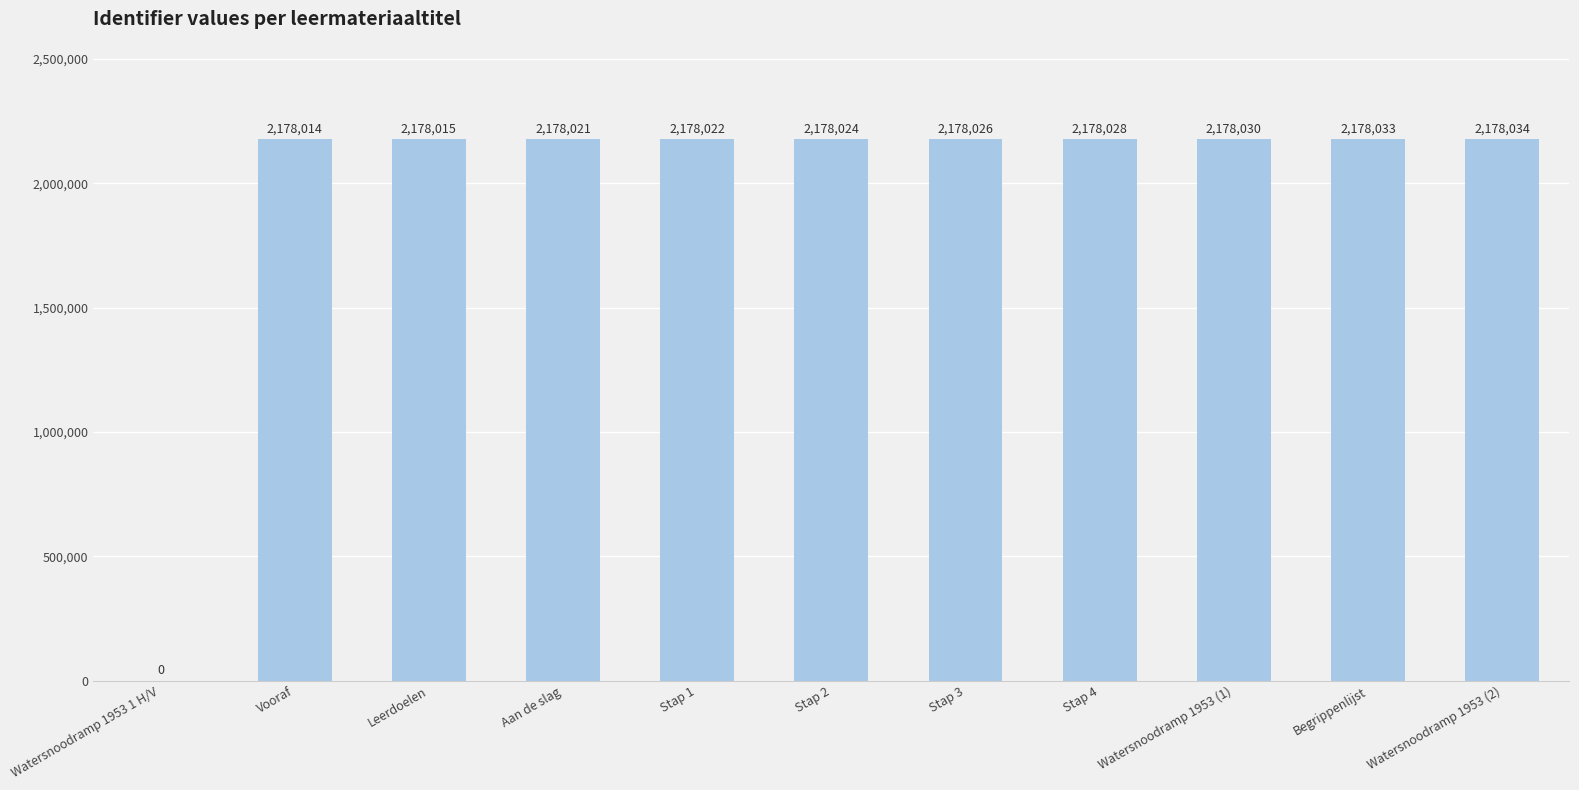

What is the difference between the values at Leerdoelen and Watersnoodramp 1953 (1)?

15